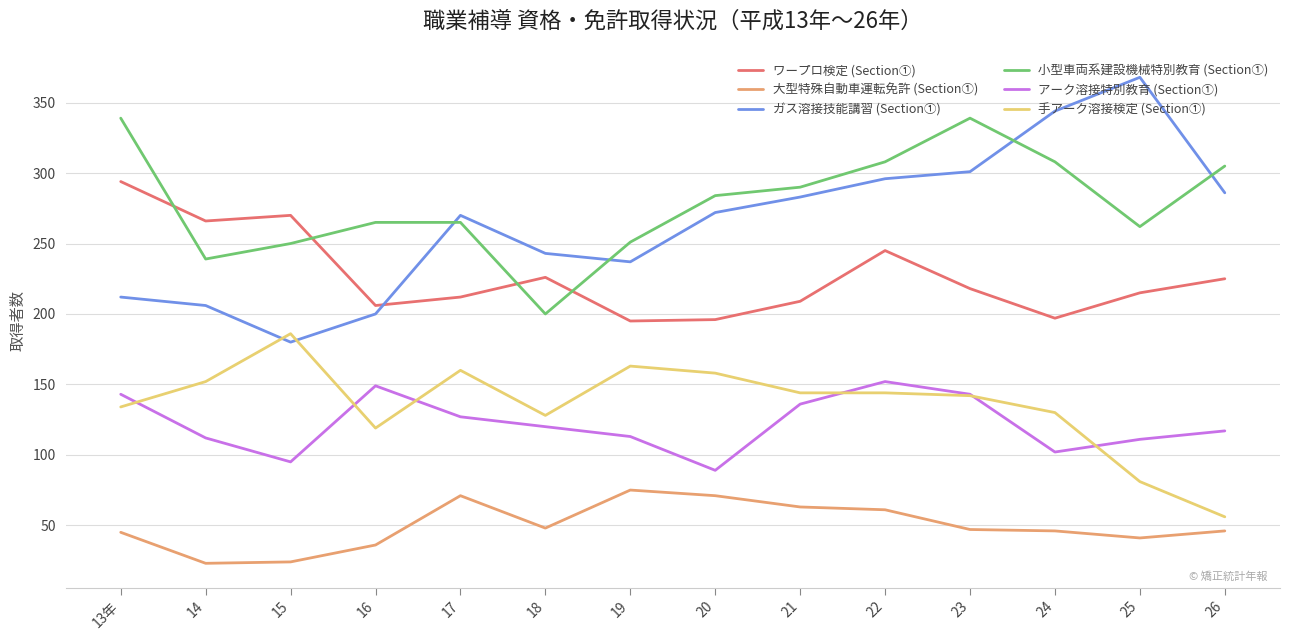

Is it true that 大型特殊自動車運転免許 (Section①) equals 45 at 13年?

True